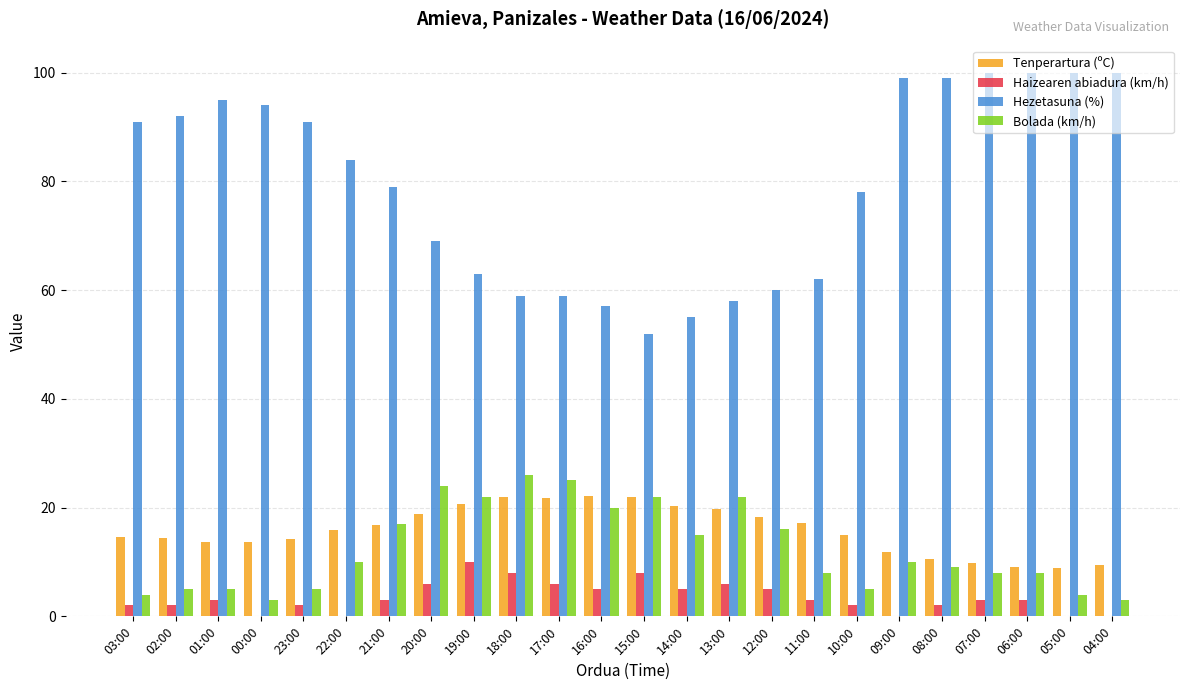

What is the sum of all Hezetasuna (%) values?

1896.0